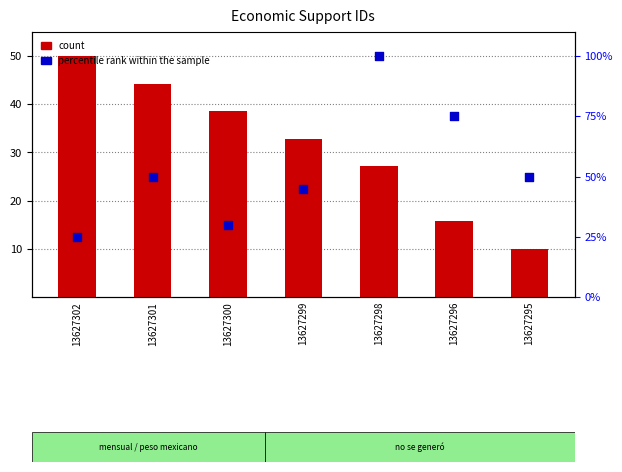

Which series has the largest total across all categories?

count